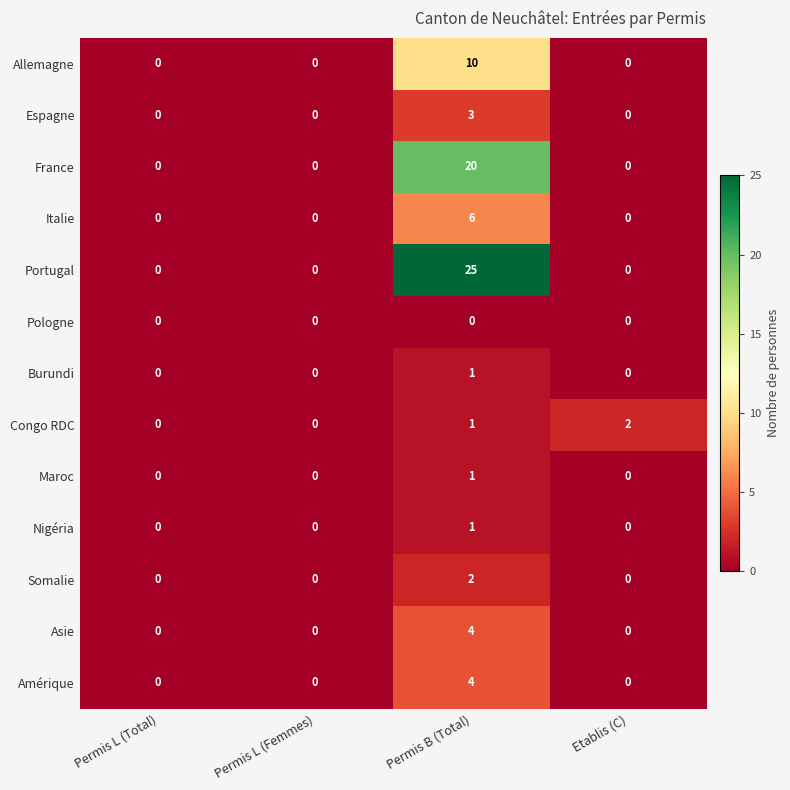

Which series has the largest total across all categories?

Portugal